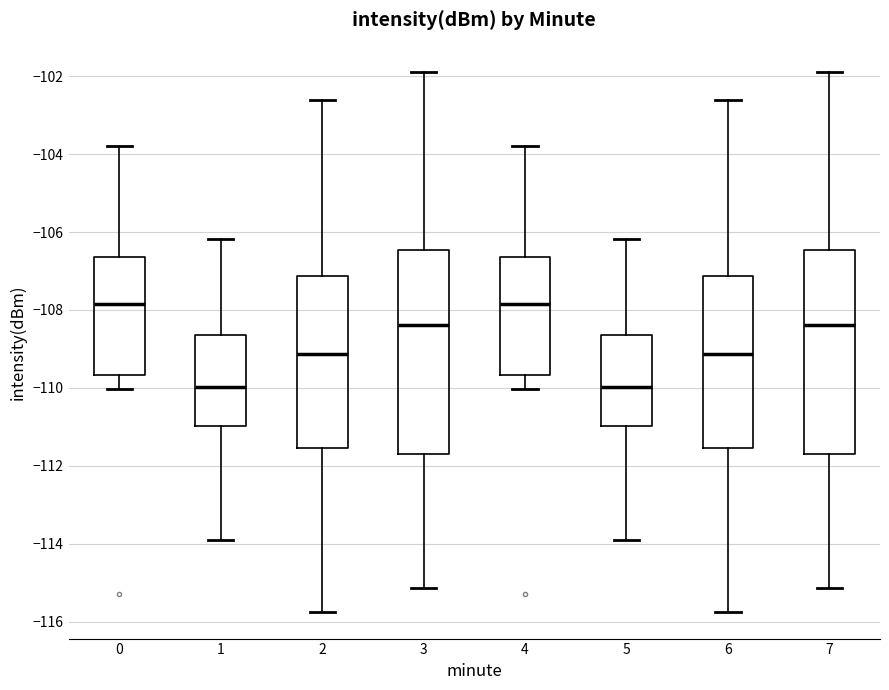

Reading left to right, read every box against the y-axis: the position of its median line, the range the box covers, and the ends of its whiskers. The values are not printed on the chart, so give them approximately, as read against the axis.

0: median -107.8, box -109.6 to -106.6, whiskers -110.0 to -103.8
1: median -110.0, box -111.0 to -108.6, whiskers -114.0 to -106.2
2: median -109.2, box -111.6 to -107.2, whiskers -115.8 to -102.6
3: median -108.4, box -111.8 to -106.4, whiskers -115.2 to -102.0
4: median -107.8, box -109.6 to -106.6, whiskers -110.0 to -103.8
5: median -110.0, box -111.0 to -108.6, whiskers -114.0 to -106.2
6: median -109.2, box -111.6 to -107.2, whiskers -115.8 to -102.6
7: median -108.4, box -111.8 to -106.4, whiskers -115.2 to -102.0